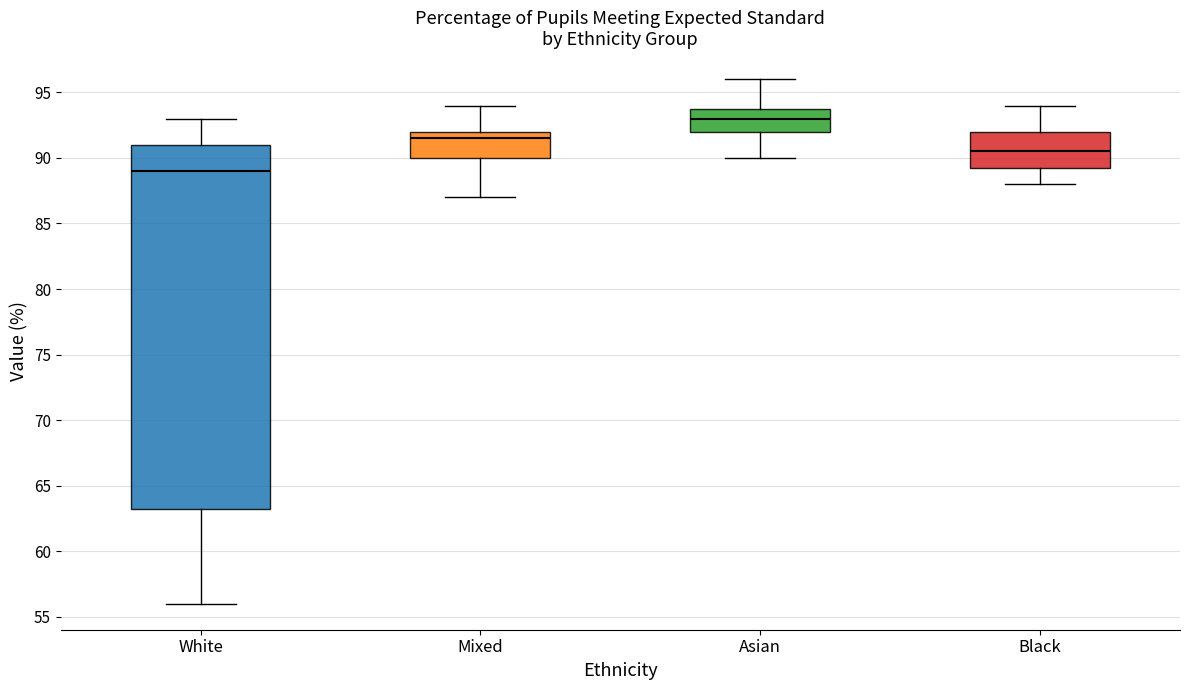

Which box is the tallest, from its lower edge to its upper edge?

White